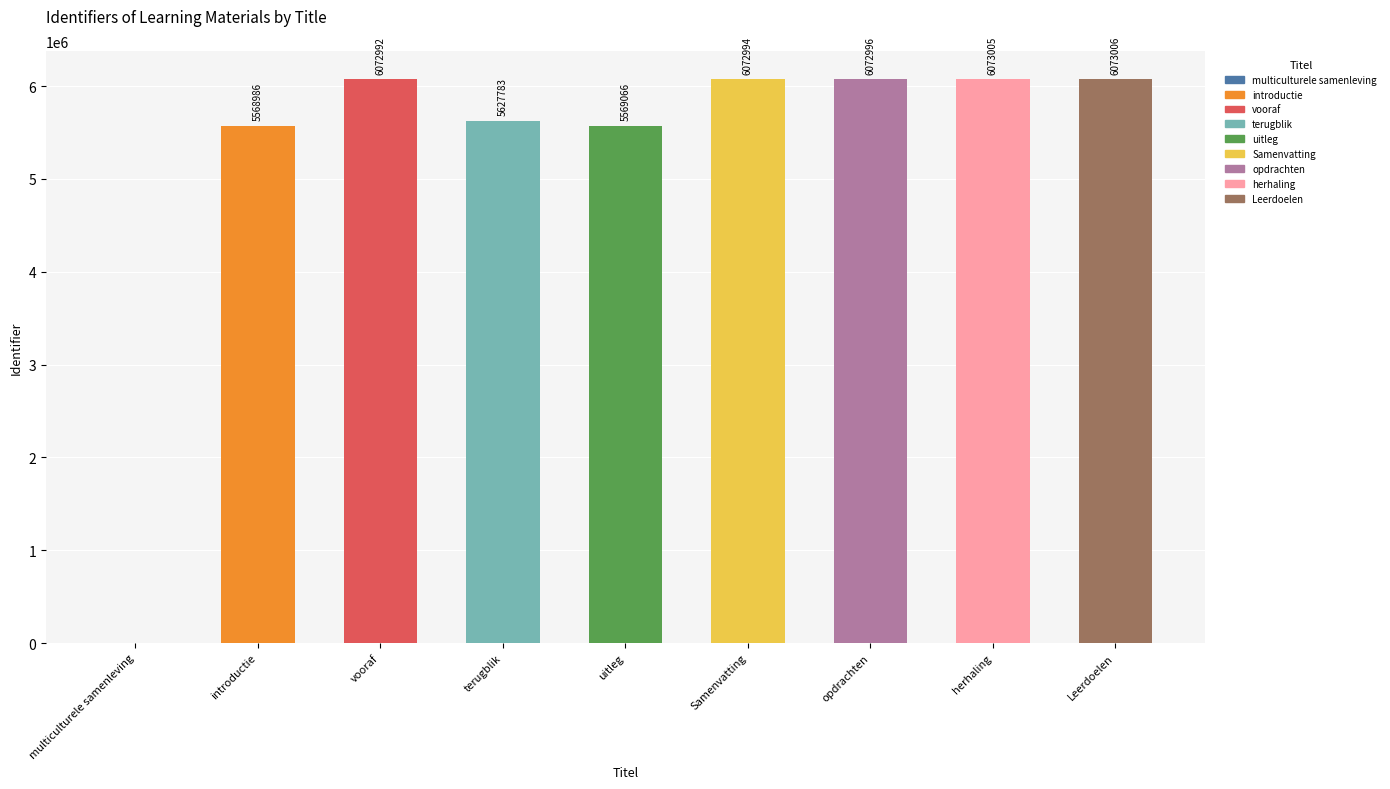

How many positive values are there?

8